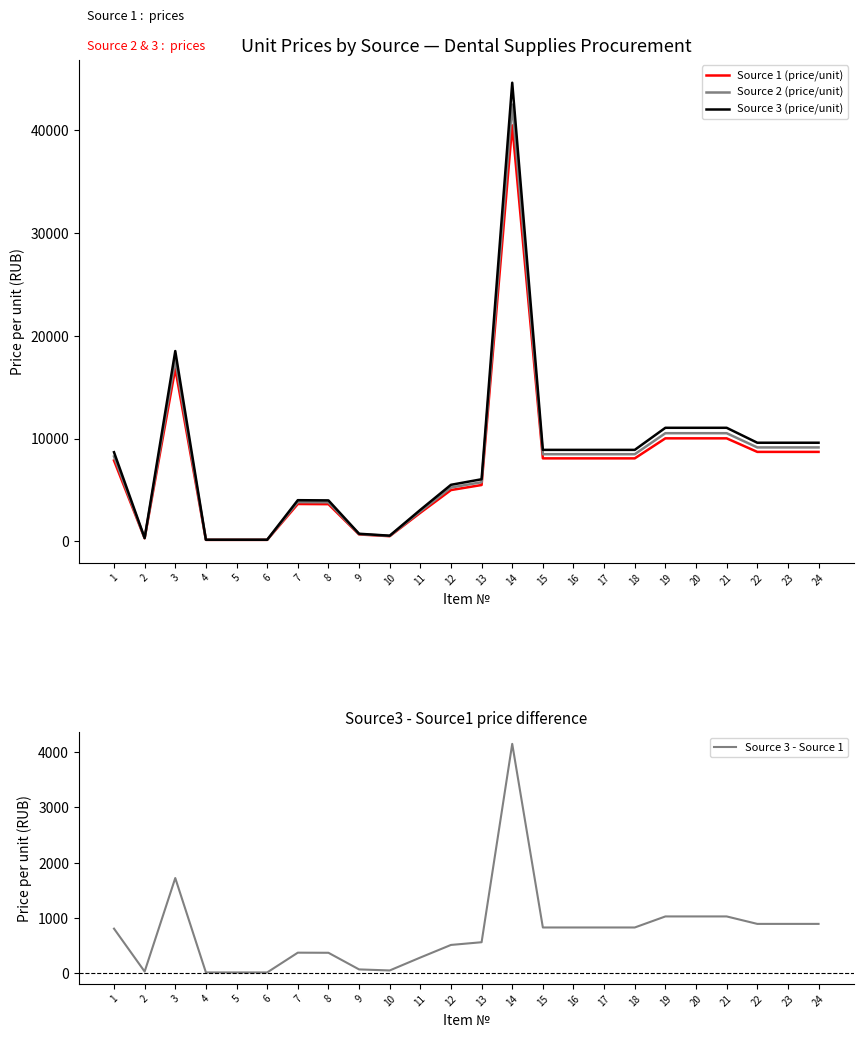

In Source 3 (price/unit), how many points are lower than both neighbors (excluding endpoints)?

2